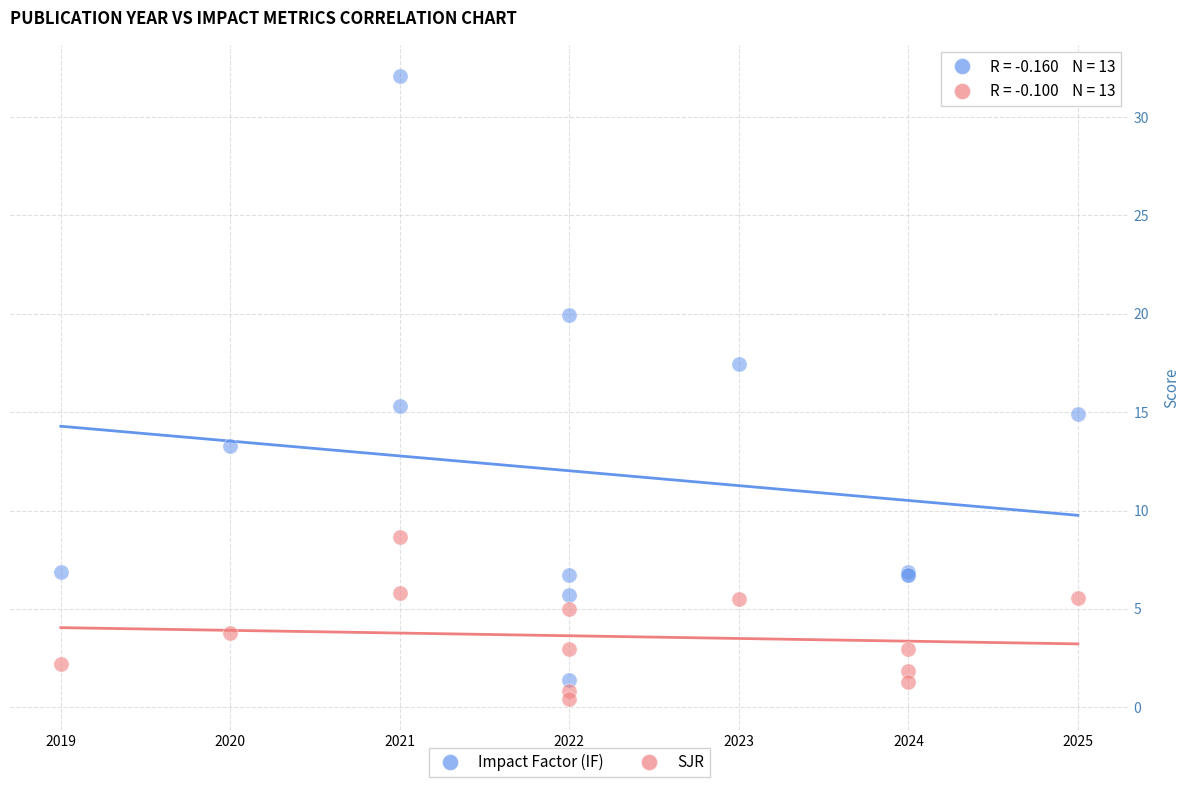

Which series reaches the maximum Y coordinate?

Impact Factor (IF)